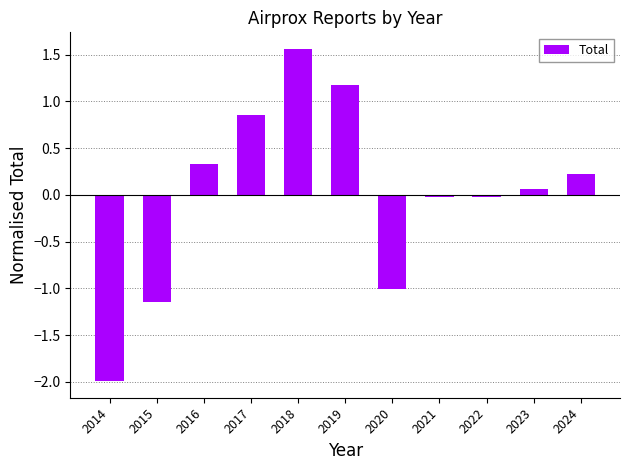

The chart shows a value of -2.0 at 2014. True or false?

True